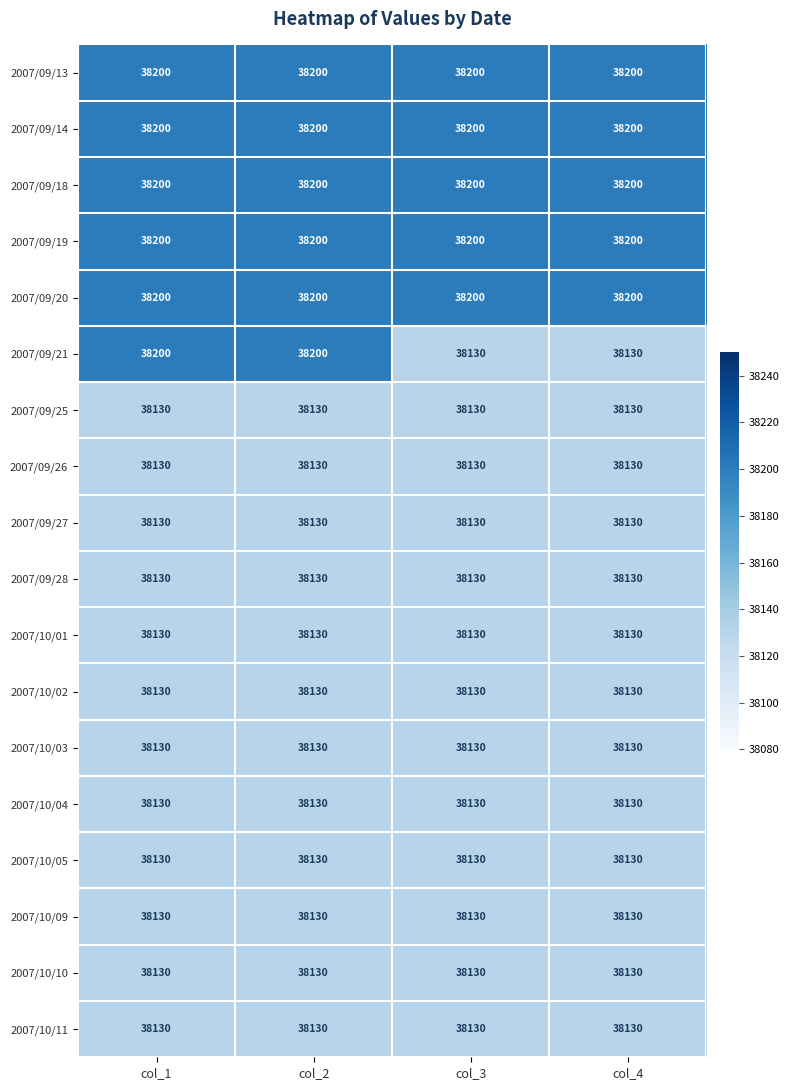

What is the total value across all series at col_3?

686690